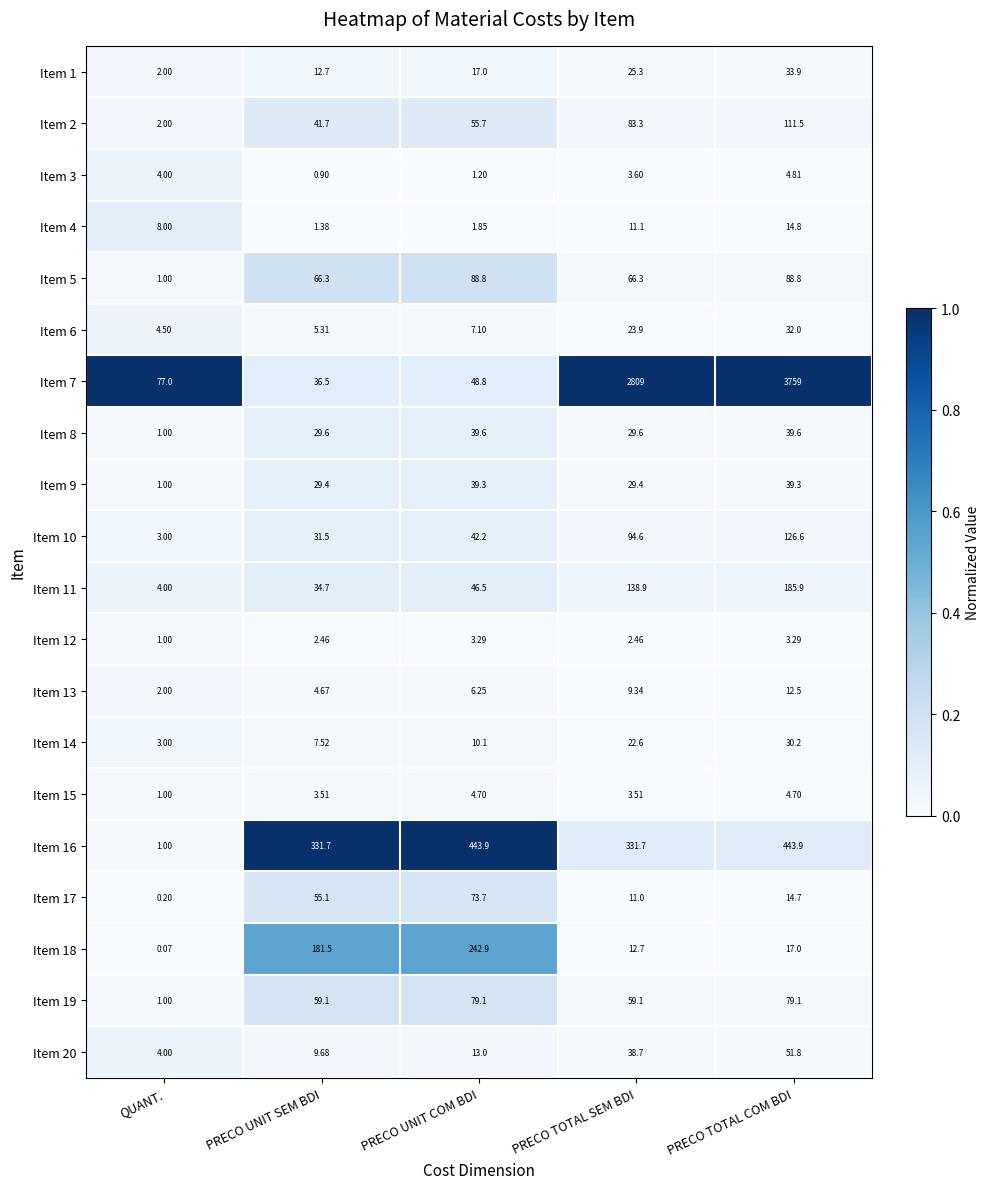

Rank the categories by Item 4 value from highest to lowest.

PRECO TOTAL COM BDI, PRECO TOTAL SEM BDI, QUANT., PRECO UNIT COM BDI, PRECO UNIT SEM BDI